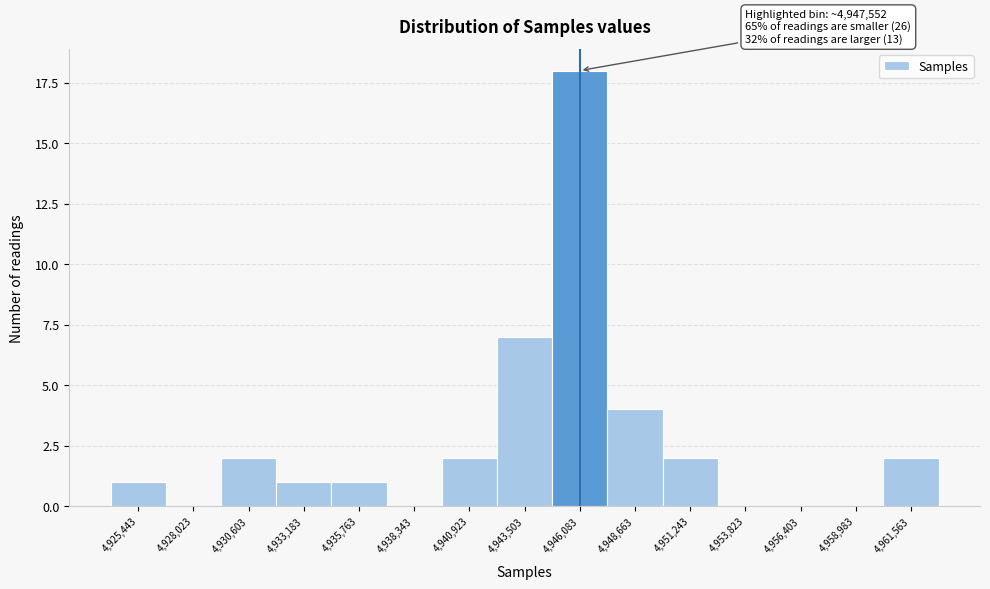

Reading left to right, extract all data points from this chart.

4,925,443=1	4,928,023=0	4,930,603=2	4,933,183=1	4,935,763=1	4,938,343=0	4,940,923=2	4,943,503=7	4,946,083=18	4,948,663=4	4,951,243=2	4,953,823=0	4,956,403=0	4,958,983=0	4,961,563=2